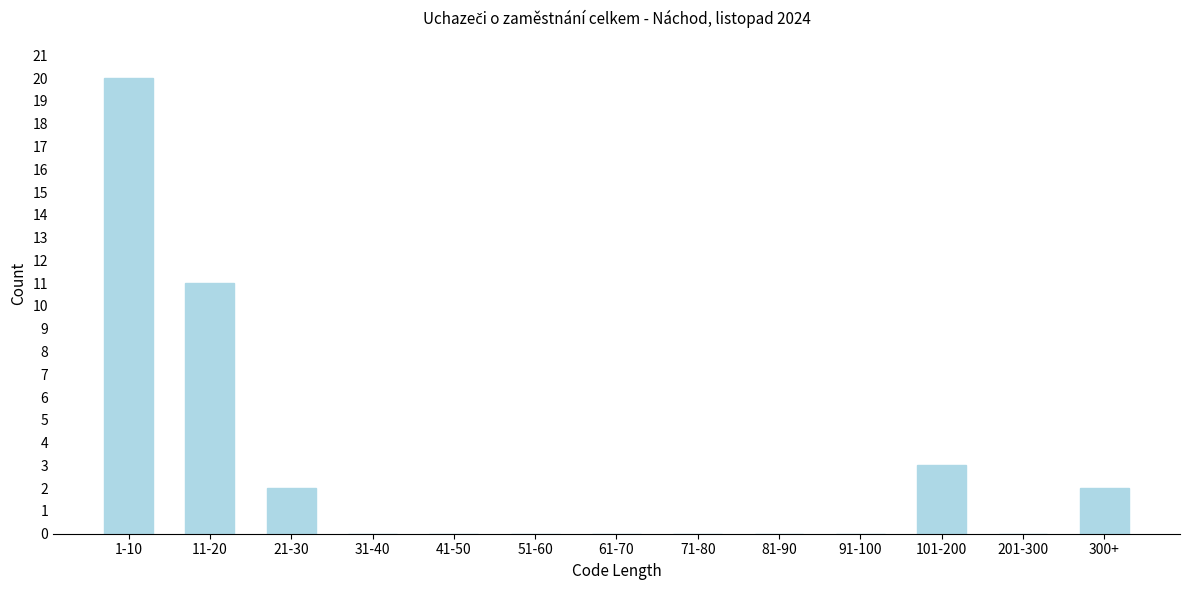

Reading left to right, list all the values displayed in this chart.

1-10=20	11-20=11	21-30=2	31-40=0	41-50=0	51-60=0	61-70=0	71-80=0	81-90=0	91-100=0	101-200=3	201-300=0	300+=2